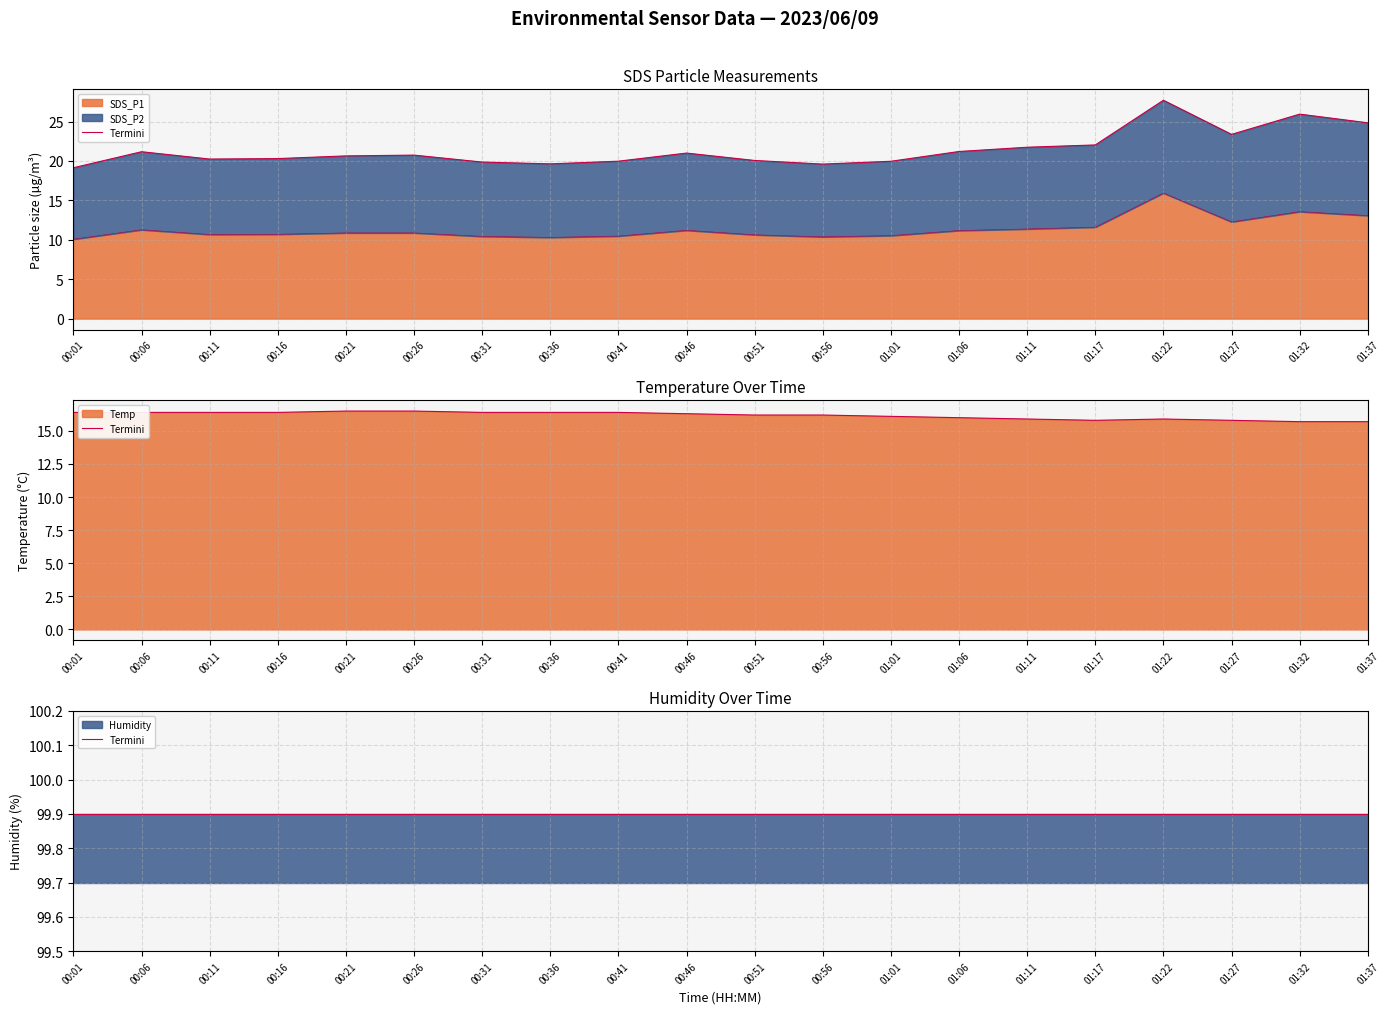

Which label corresponds to the largest value in the chart?

00:21